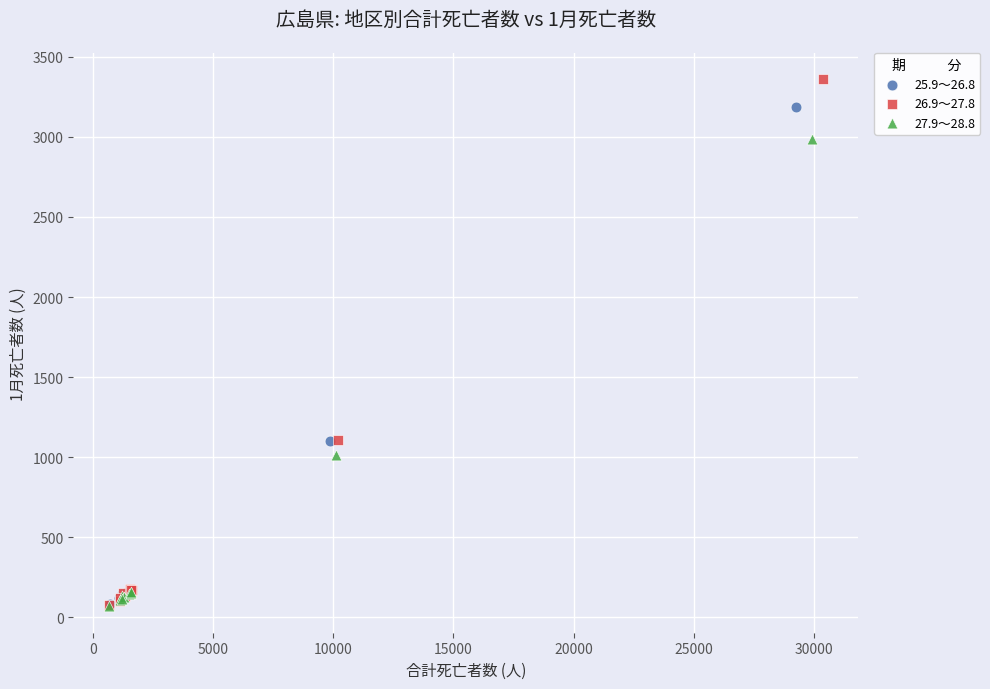

What are all the series names shown in the legend?

25.9～26.8, 26.9～27.8, 27.9～28.8